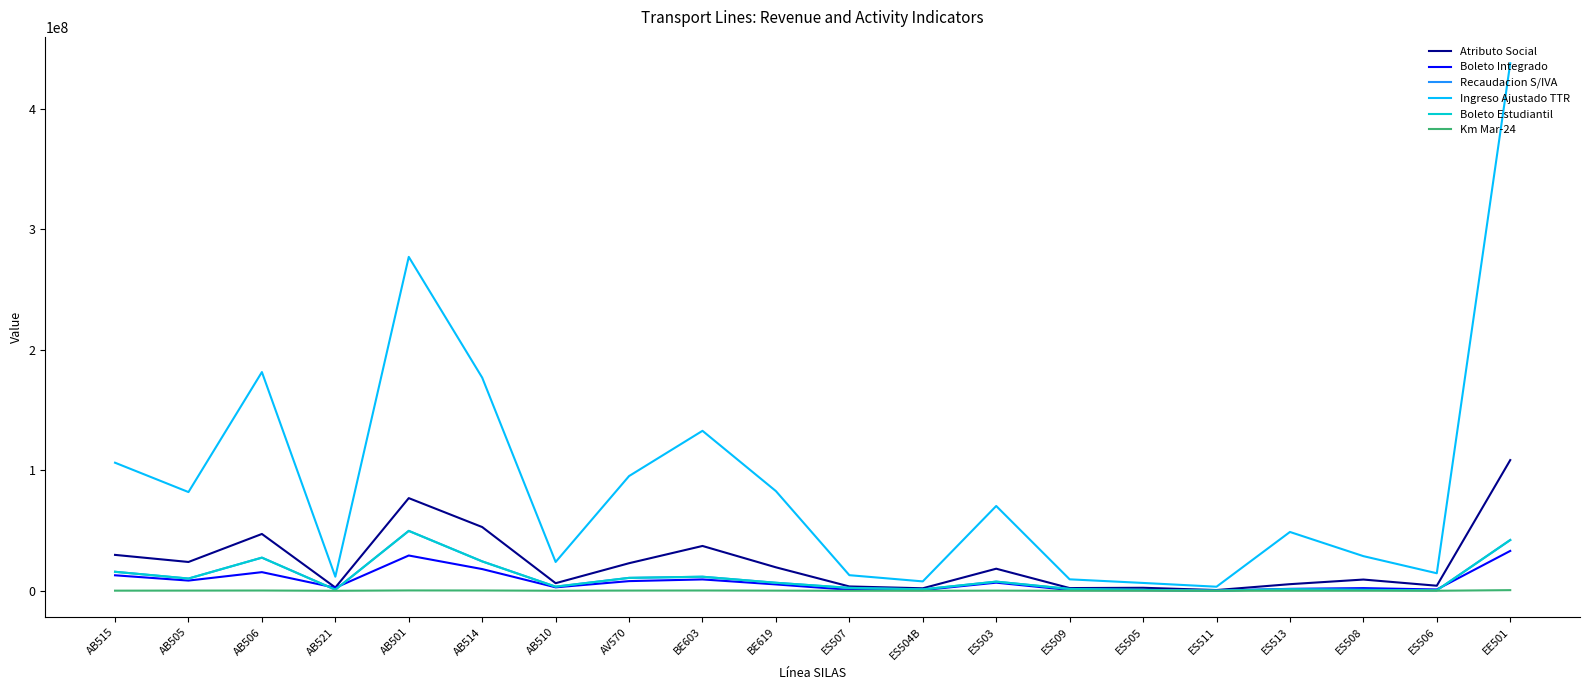

Does the chart display data point markers on the line(s)?

No